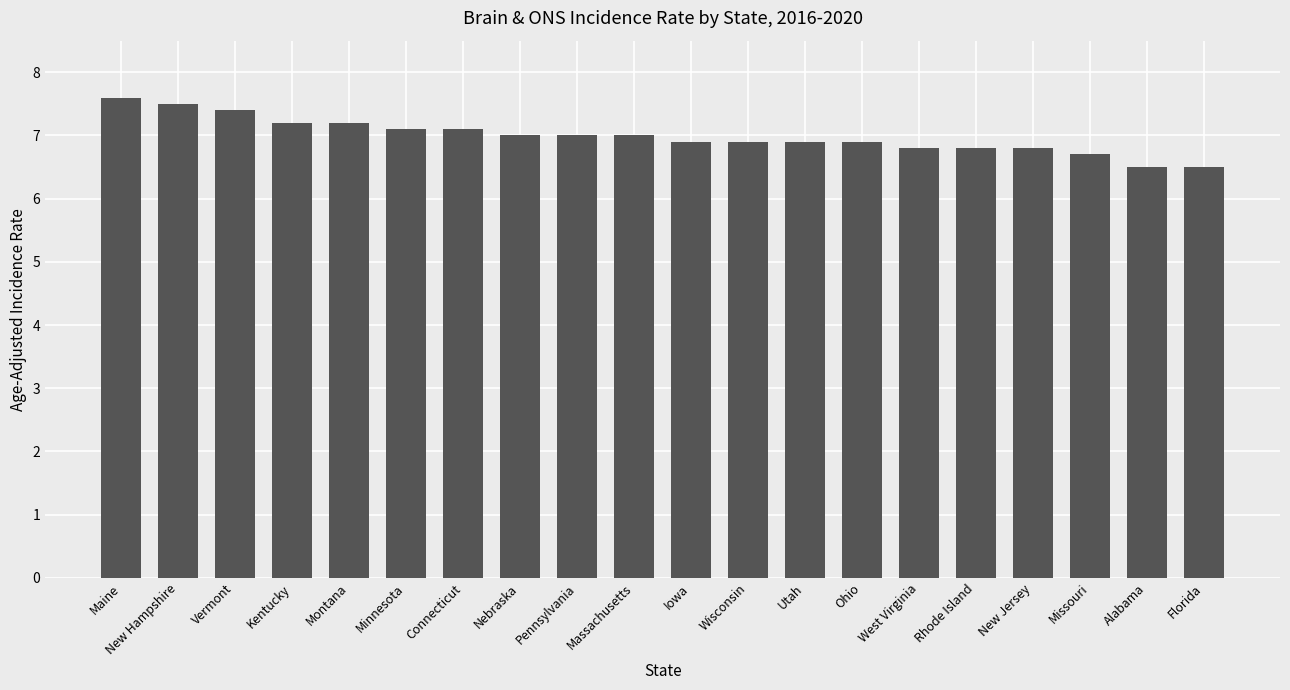

The chart shows a value of 7.1 at Minnesota. True or false?

True